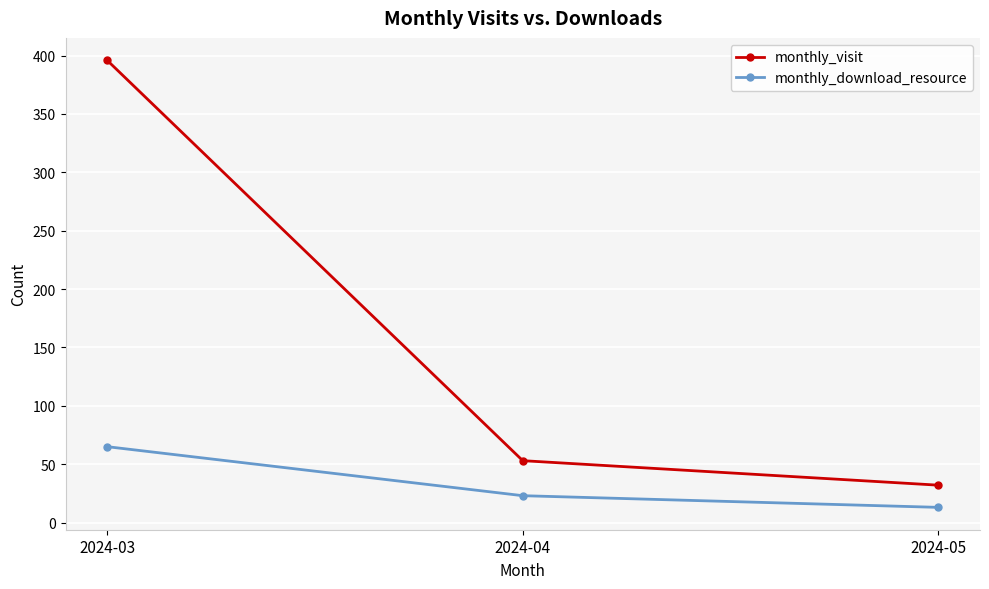

Does the chart display data point markers on the line(s)?

Yes